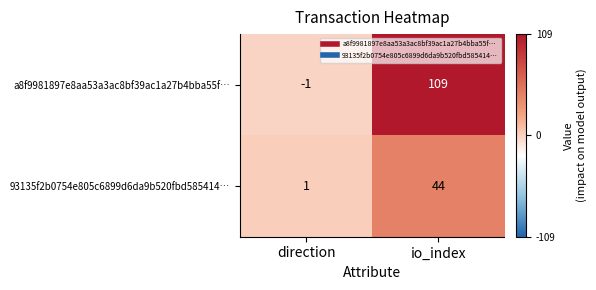

What is the difference between the 93135f2b0754e805c6899d6da9b520fbd585414… values at direction and io_index?

43